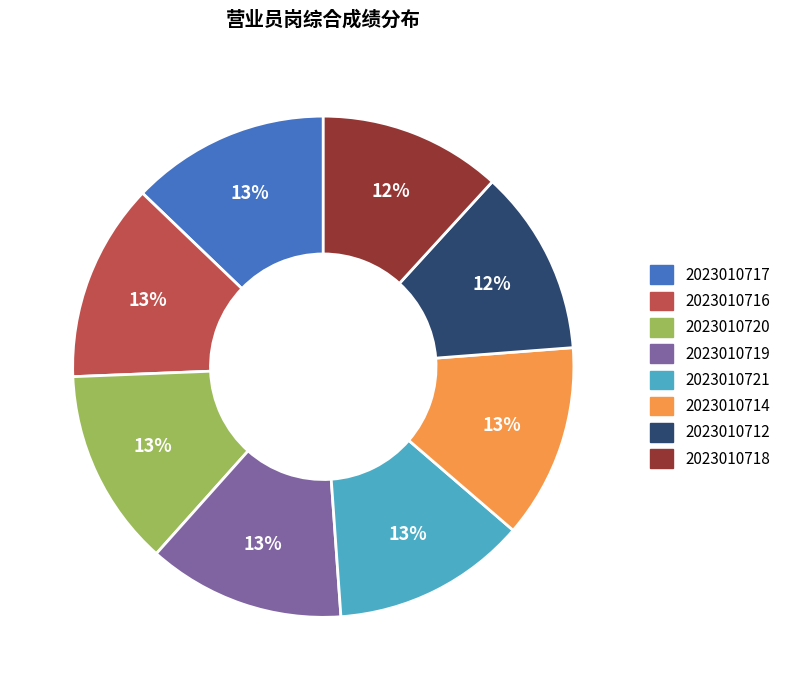

Combined, do 2023010721 and 2023010714 account for over 50%?

No